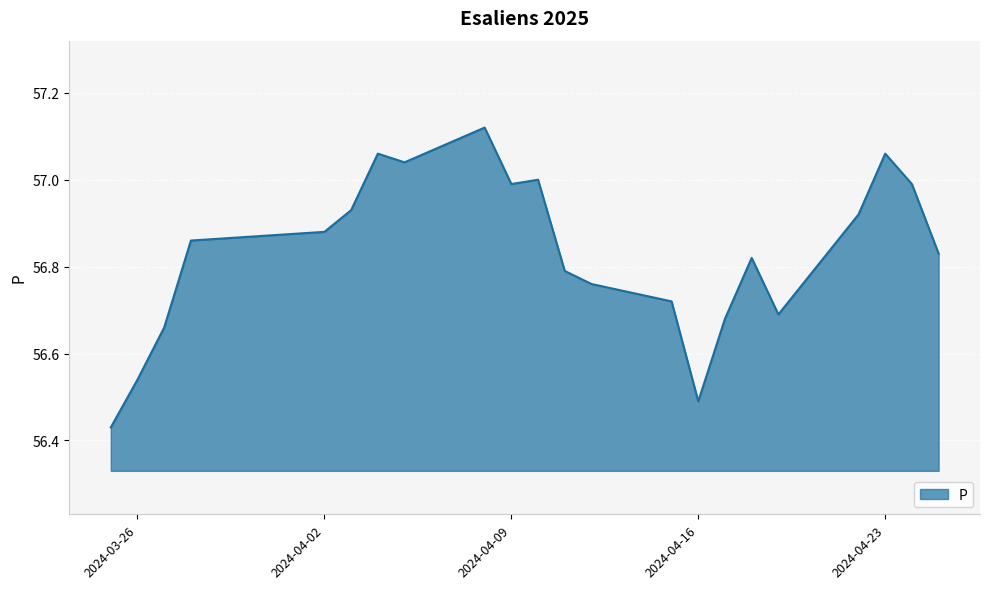

What is the difference between the maximum and minimum values?

0.7